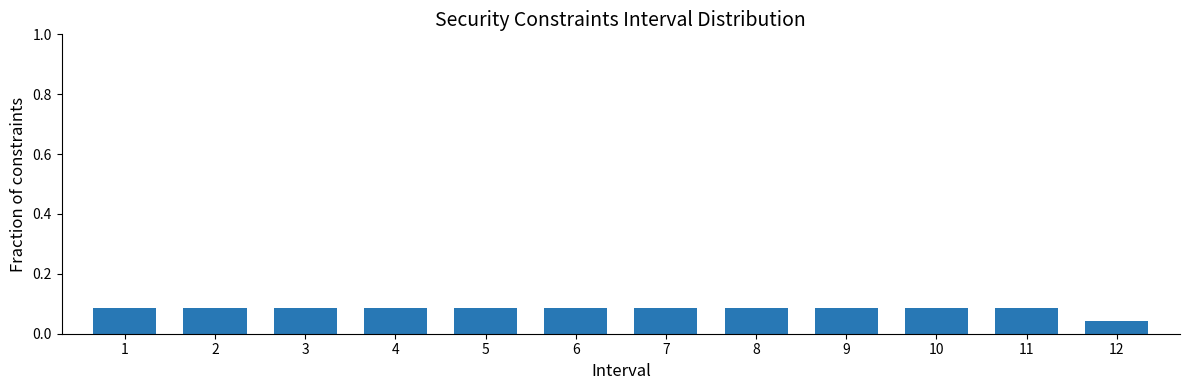

The value at 9 is 0.0. True or false?

False